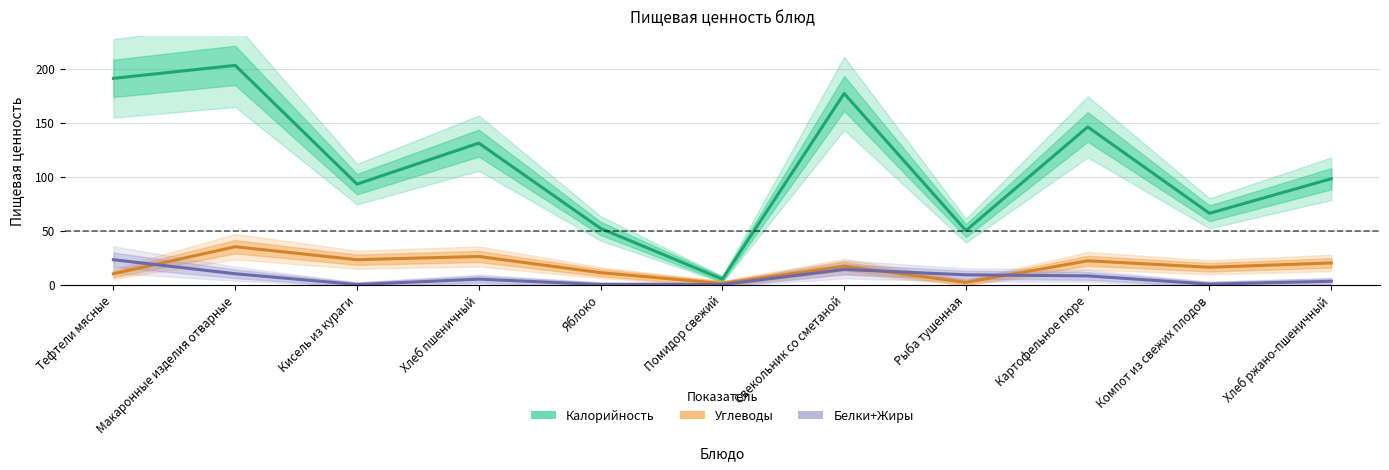

Is the value of Углеводы at Тефтели мясные greater than the value of Белки+Жиры at Яблоко?

Yes